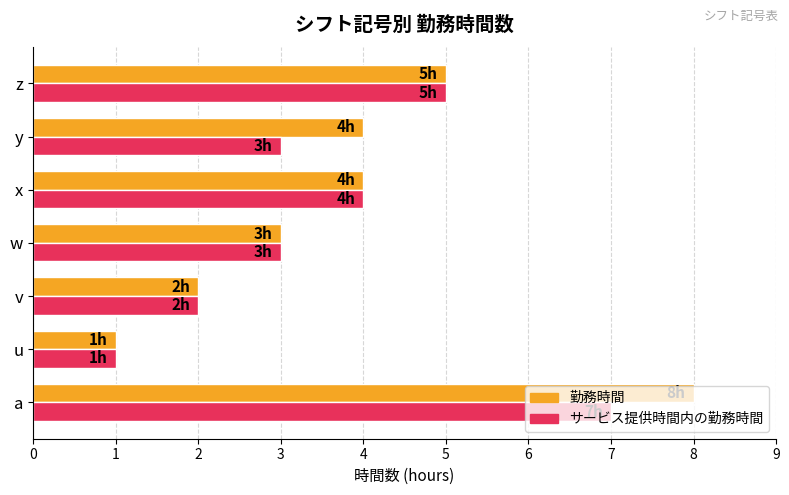

The 勤務時間 series shows 2 at x. True or false?

False